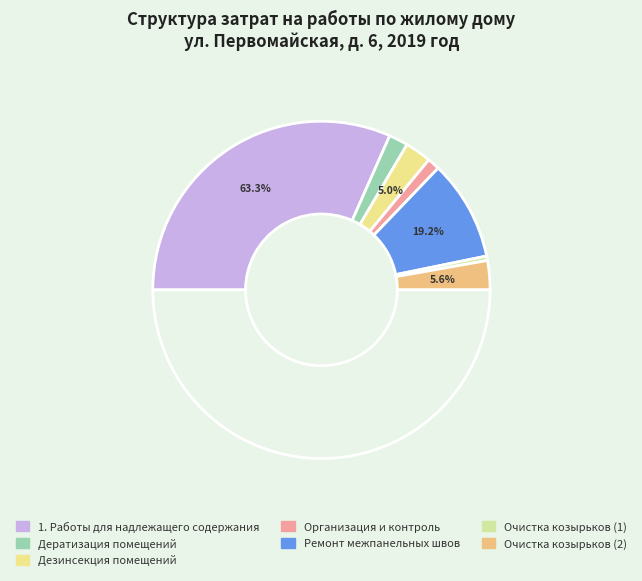

Count the number of slices in the pie.

7